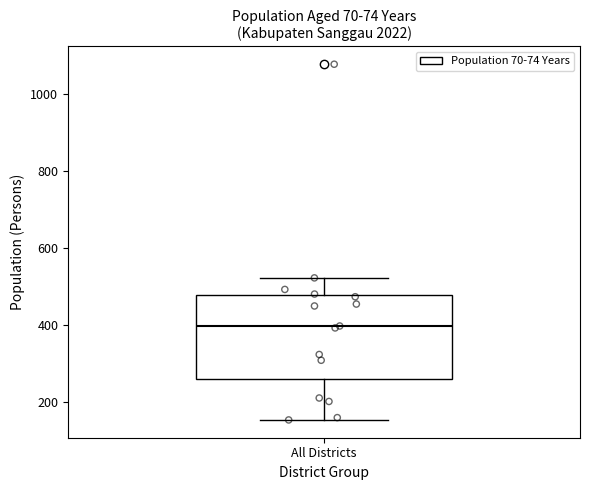

Read this box plot against the y-axis: the position of the median line, the range covered by the box, and the ends of both whiskers. The values are not printed on the chart, so give them approximately, as read against the axis.

median 400, box 260 to 480, whiskers 160 to 520